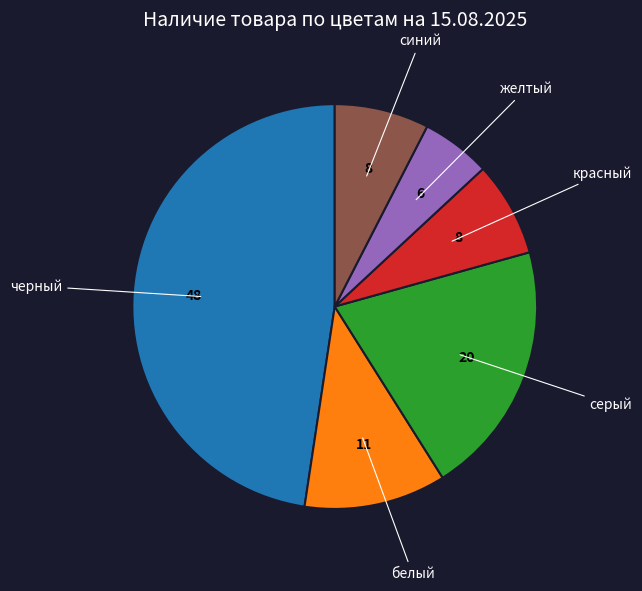

Is there a majority slice in this chart?

No